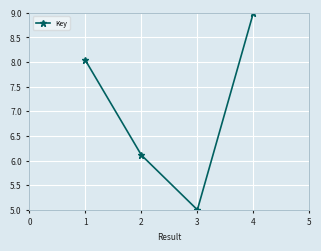

Where is the data nearest to the value 7?

2